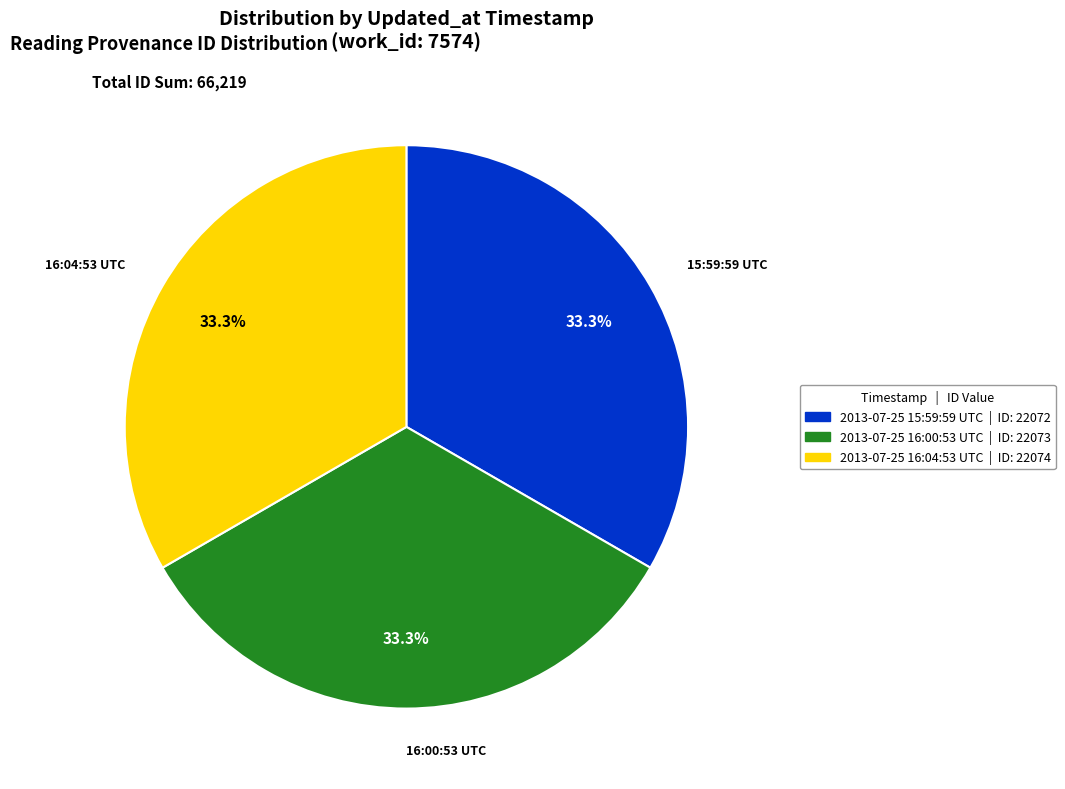

What is the ratio of the value at 2013-07-25 16:04:53 UTC to the value at 2013-07-25 16:00:53 UTC?

1.0